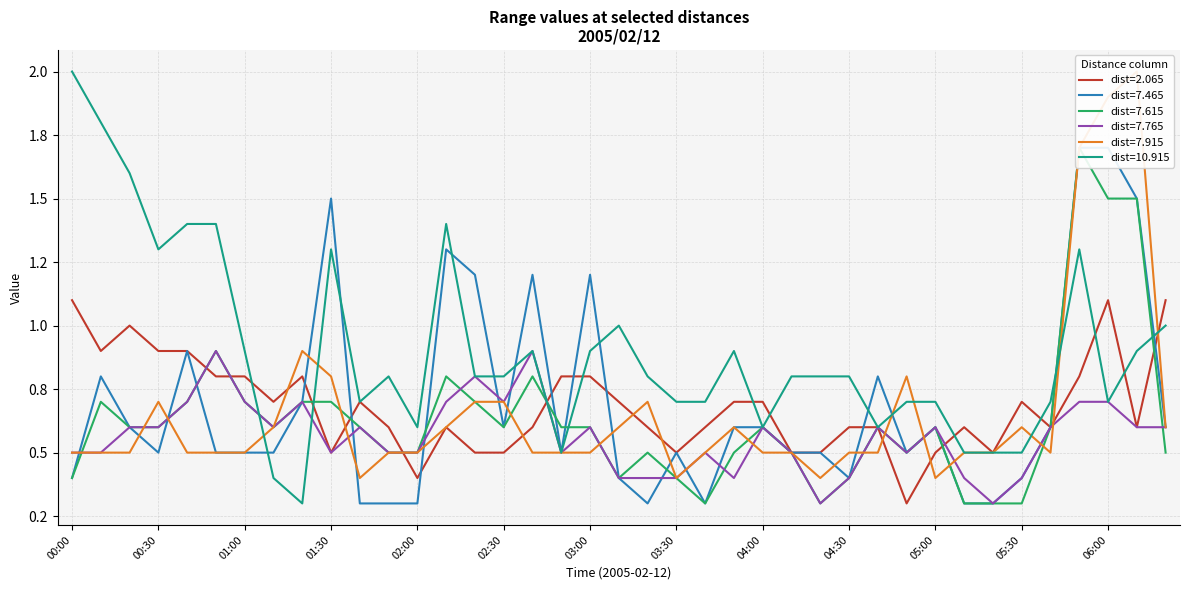

What is the sum of the 7.765 values at 04:20 and 00:50?

1.2